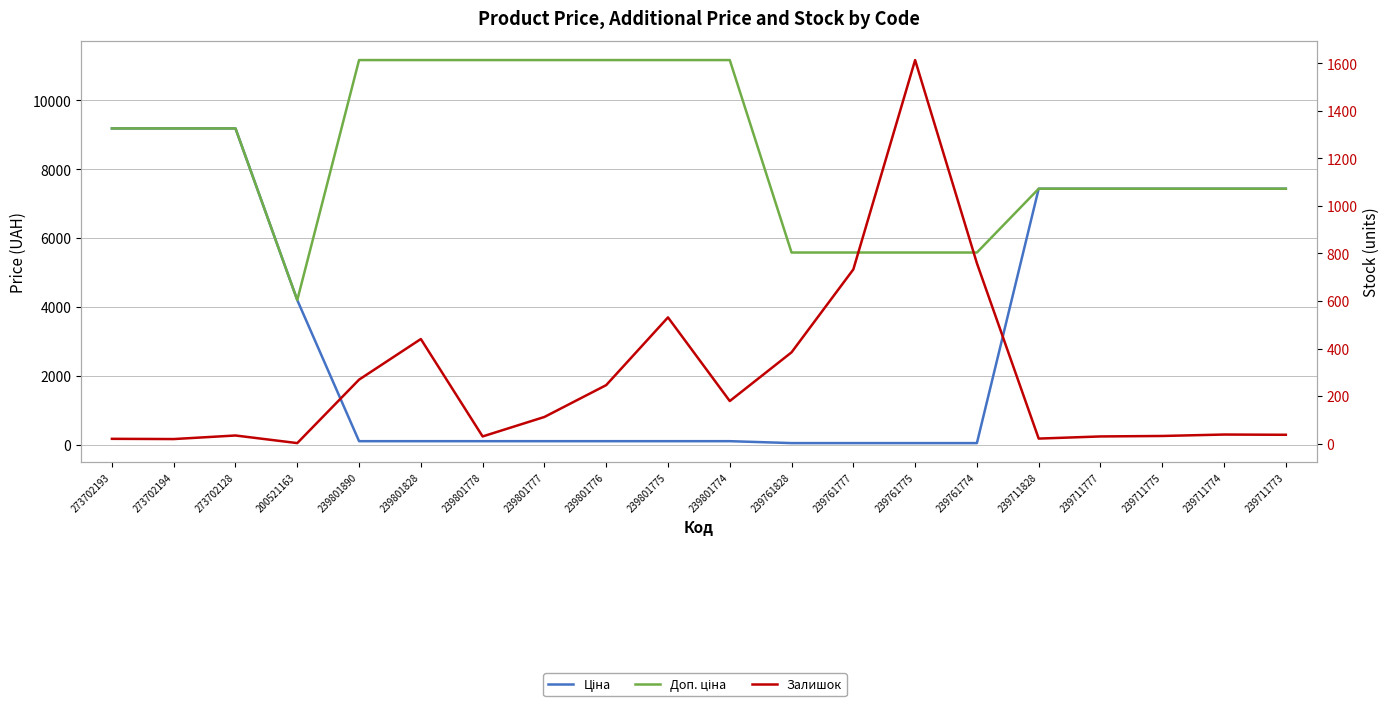

How many lines are shown in the chart?

3